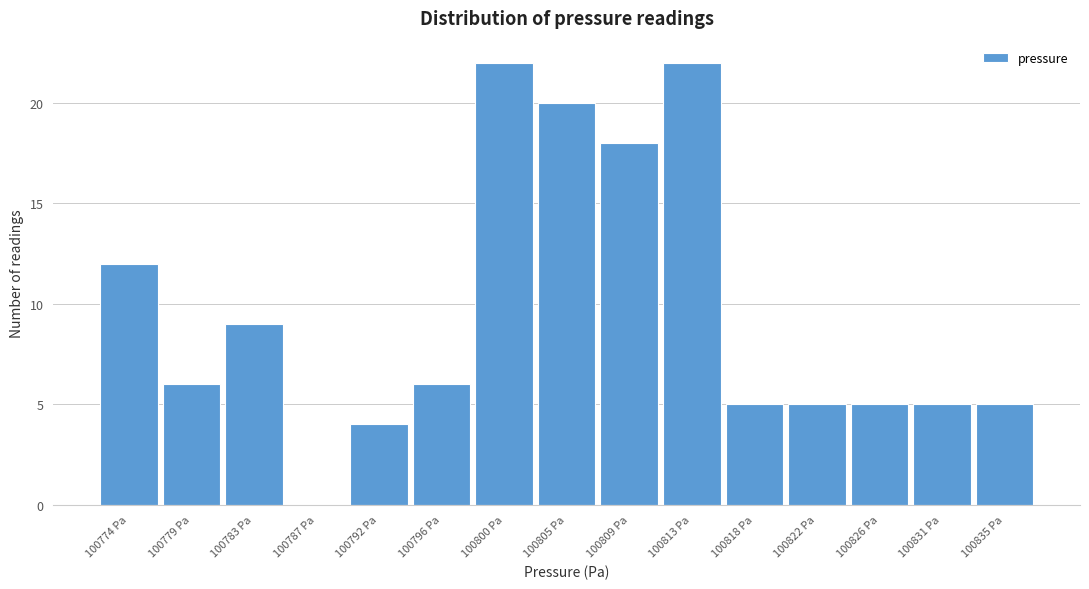

Reading right to left, extract all data points from this chart.

100835 Pa=5	100831 Pa=5	100826 Pa=5	100822 Pa=5	100818 Pa=5	100813 Pa=22	100809 Pa=18	100805 Pa=20	100800 Pa=22	100796 Pa=6	100792 Pa=4	100787 Pa=0	100783 Pa=9	100779 Pa=6	100774 Pa=12